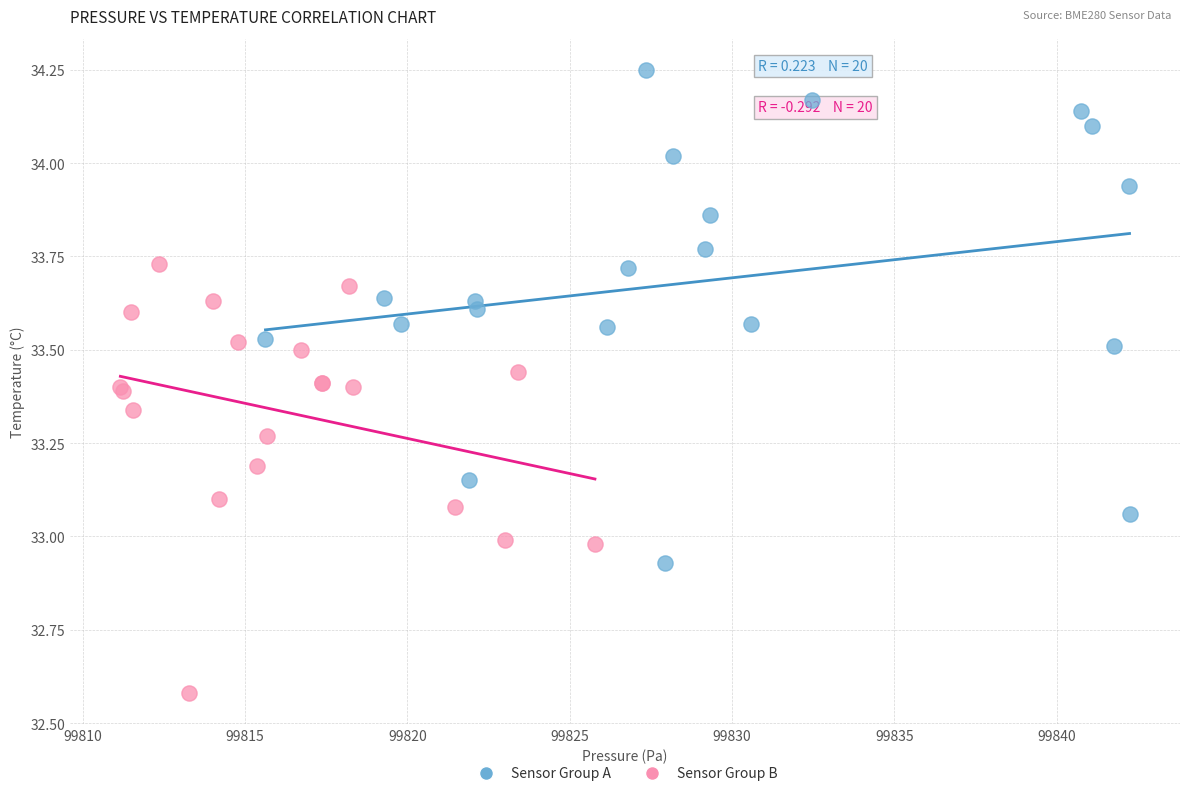

Which series has the largest Y range (max minus min)?

Sensor Group A